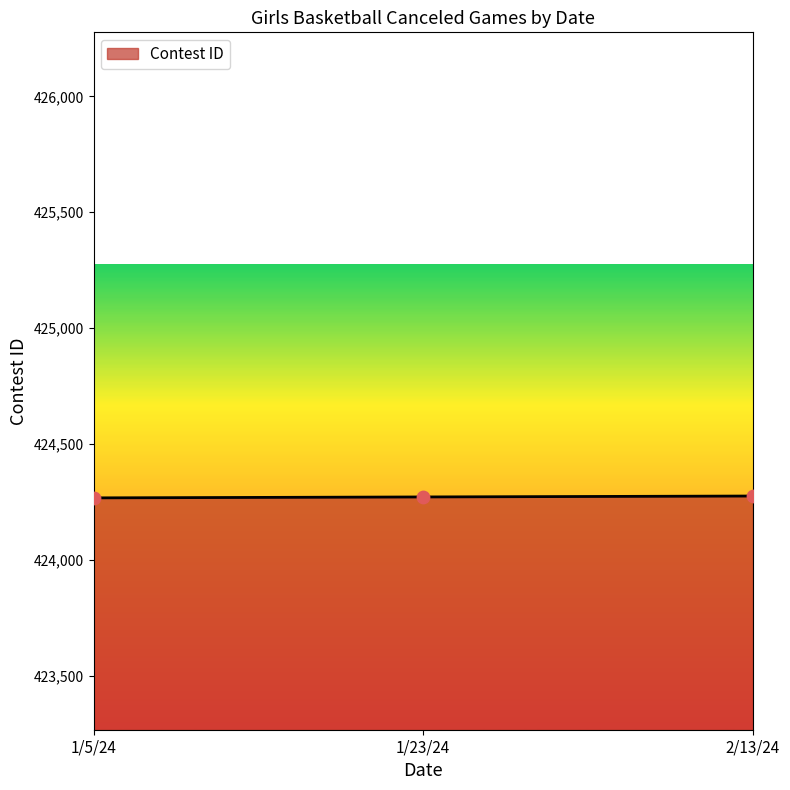

Approximately how many times larger is the value at 1/5/24 compared to 1/23/24?

1.0